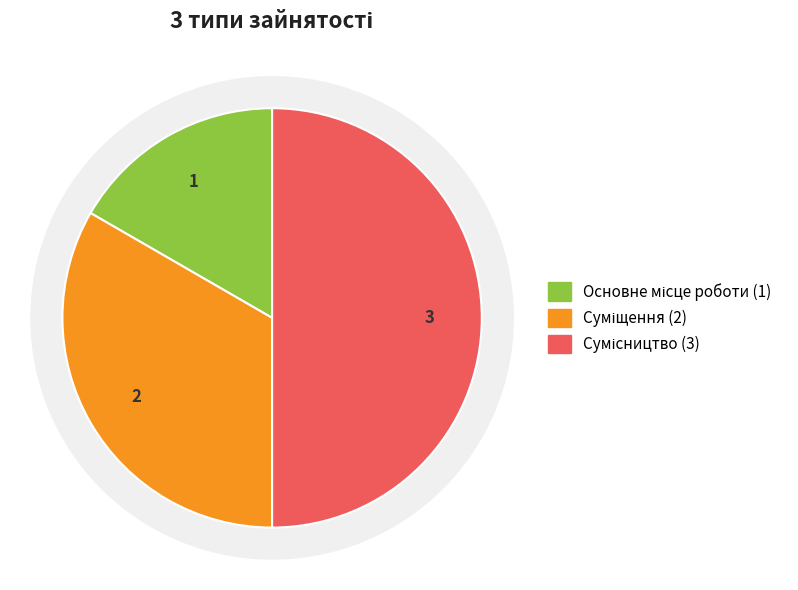

Does any single category account for the majority?

No